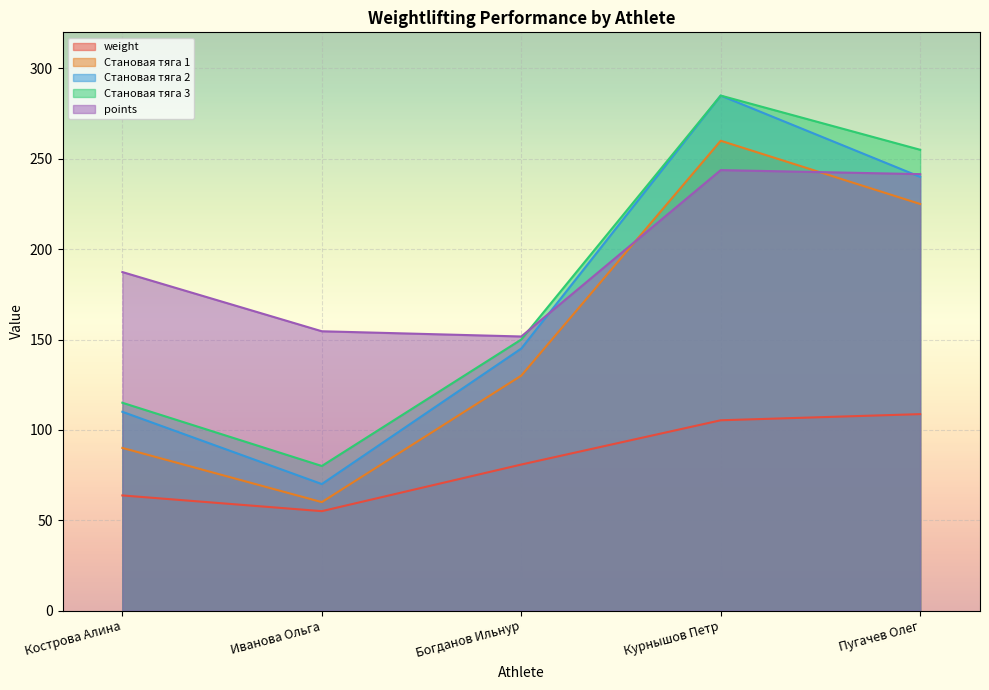

True or false: Становая тяга 3 and weight intersect in this chart.

False